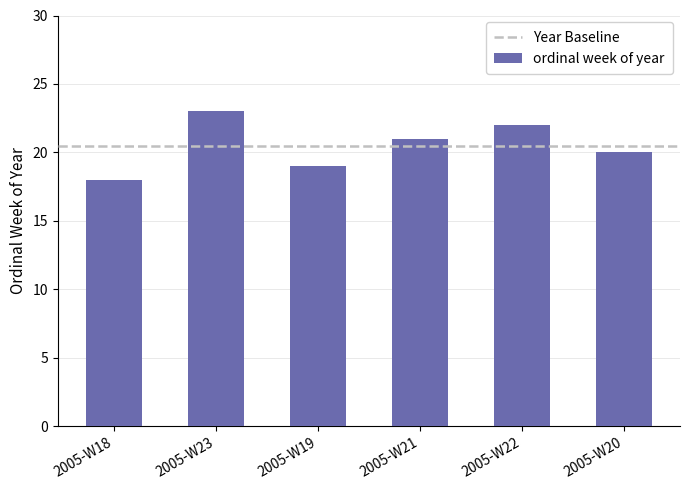

The value at 2005-W23 is 23. True or false?

True